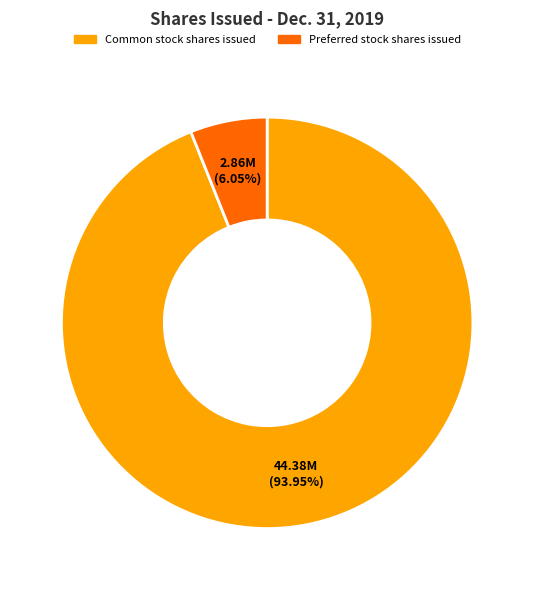

How many slices are in this pie chart?

2